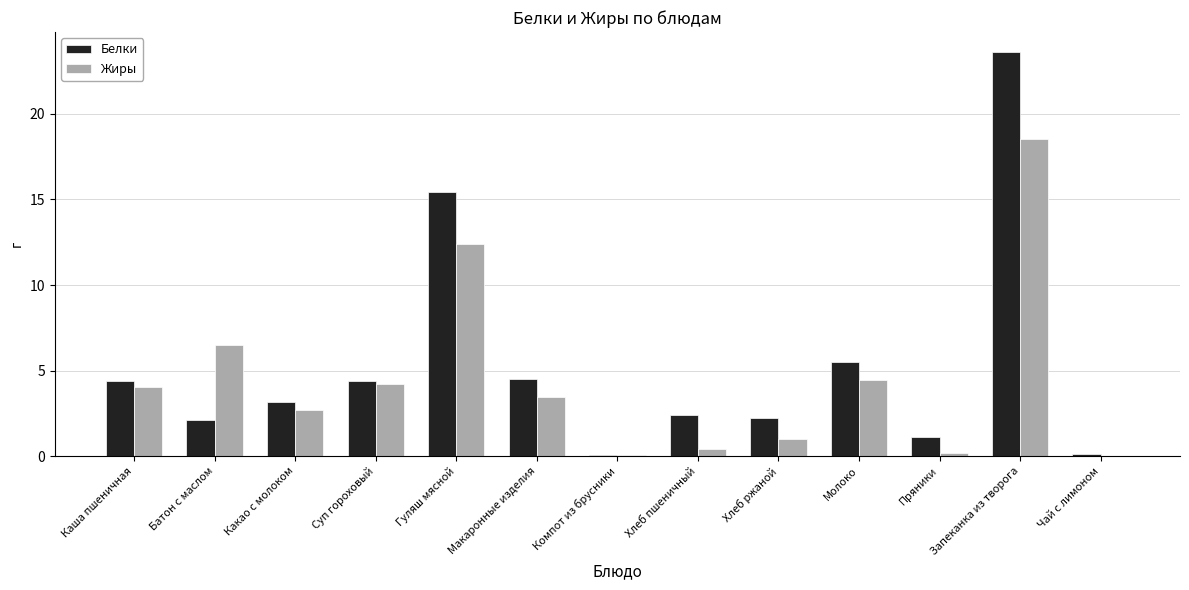

What is the sum of the Жиры values at Гуляш мясной and Суп гороховый?

16.6